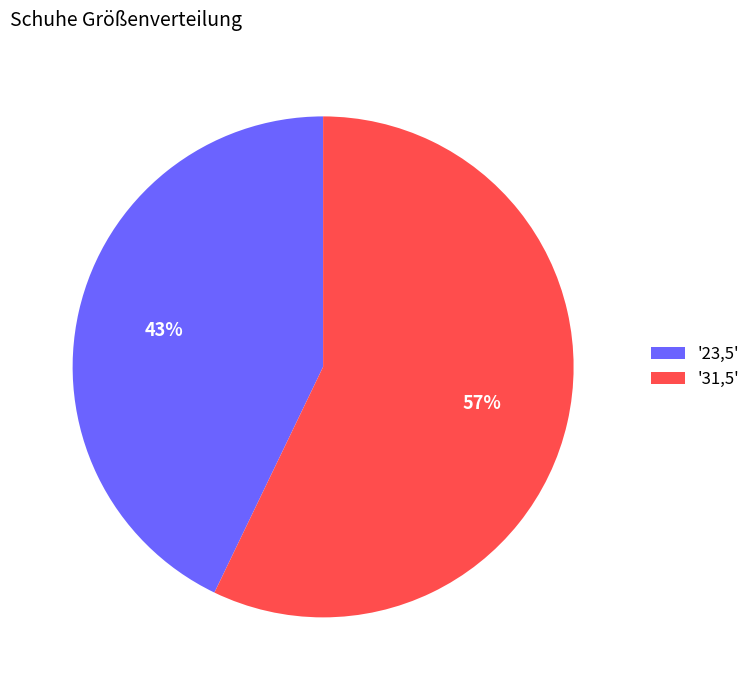

To the nearest percent, what is the difference between the largest and smallest slice percentages?

14%